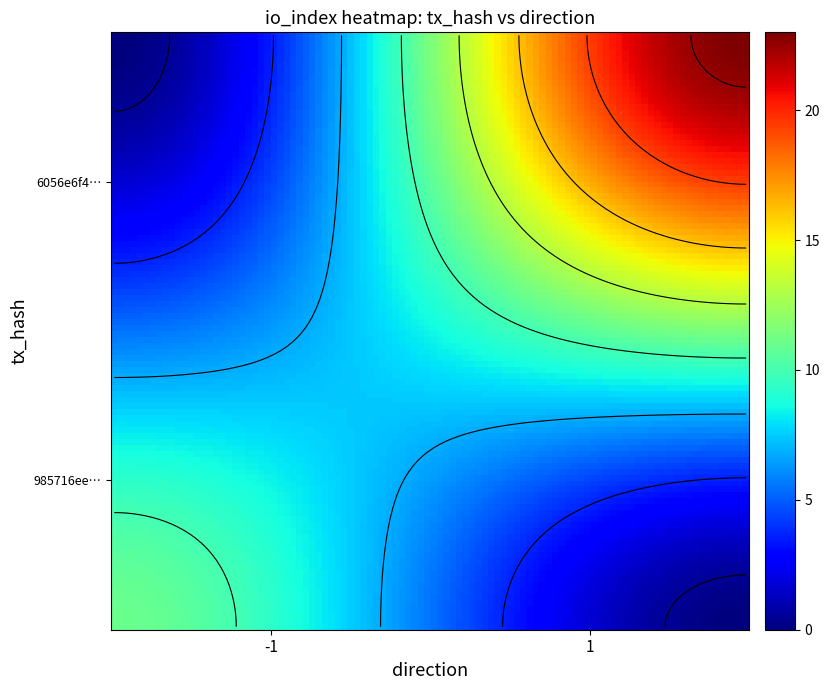

Is it true that 6056e6f45fa1222cef199aaadbc319bd206086e equals 2 at direction?

False